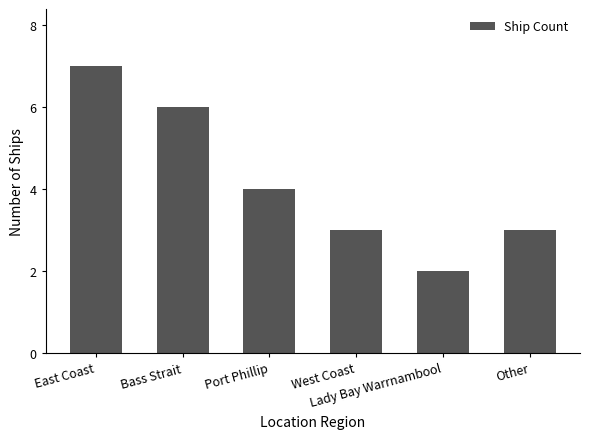

What is the sum of the values at West Coast and East Coast?

10